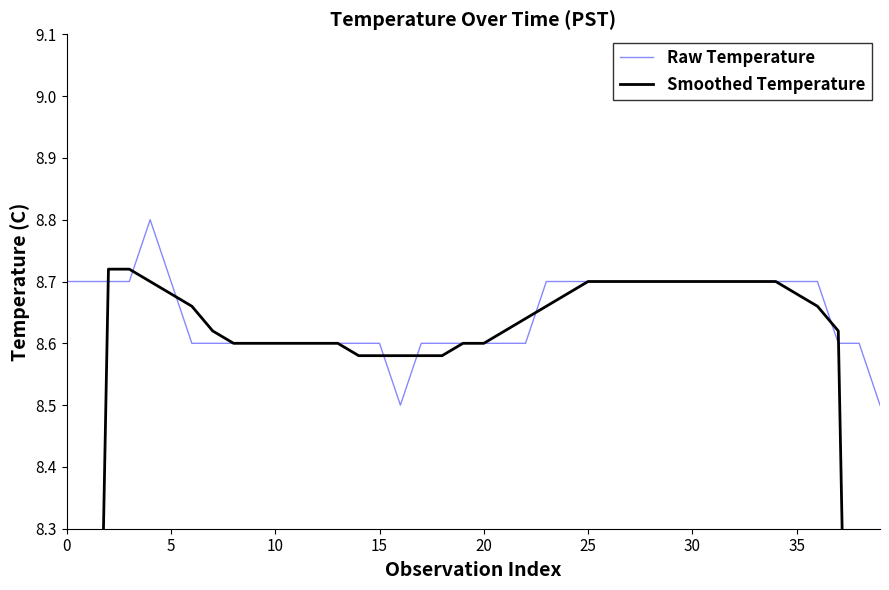

What is the difference between the maximum and minimum values in the Raw Temperature series?

0.3